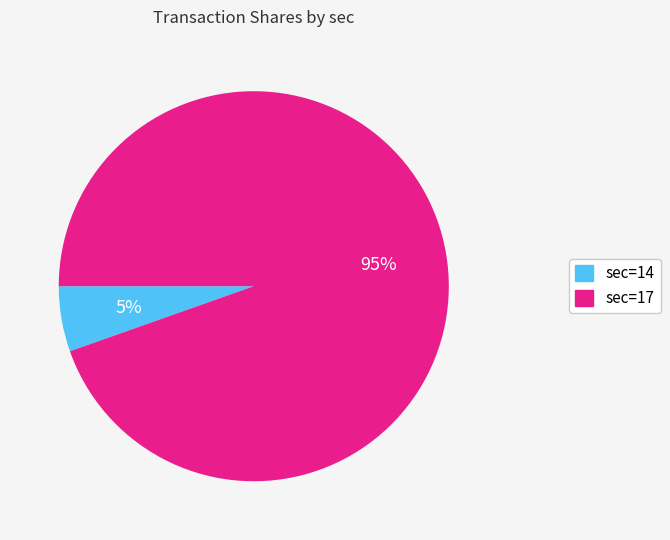

To the nearest percent, what is the average slice percentage?

50%